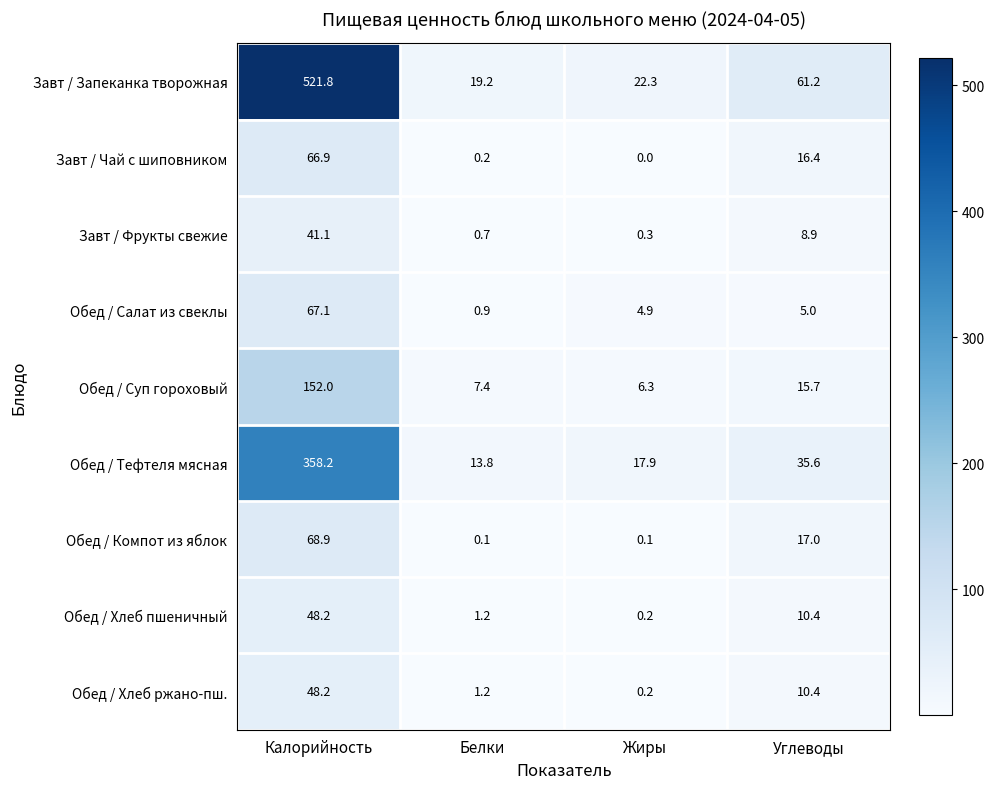

What is the maximum value shown in the chart?

521.8